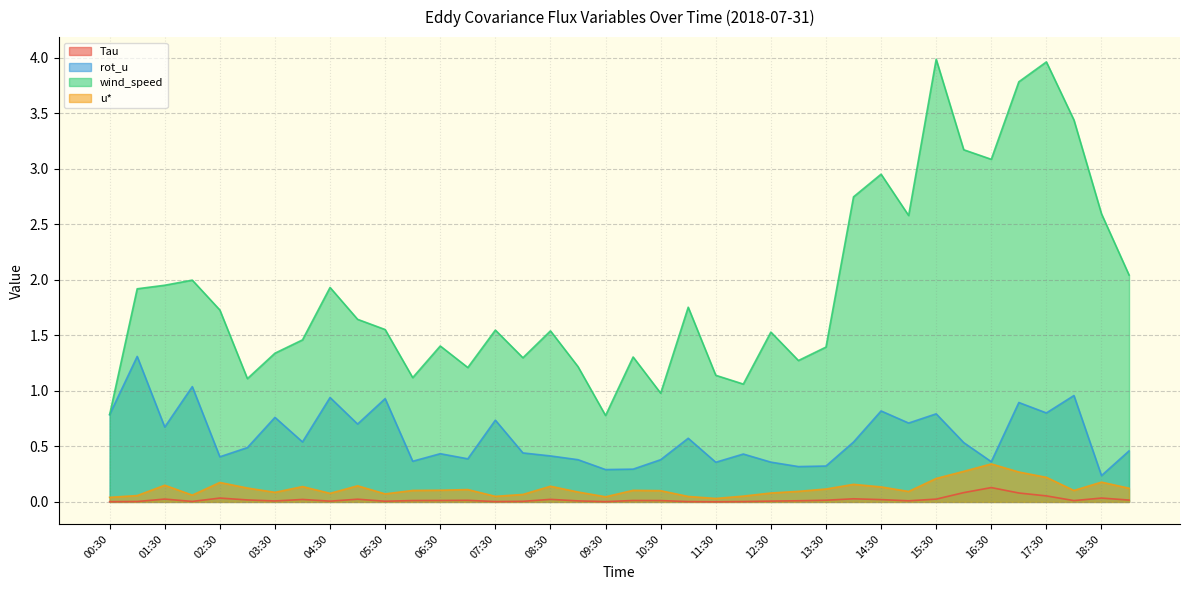

List the series in order of their peak value, lowest first.

Tau, u*, rot_u, wind_speed